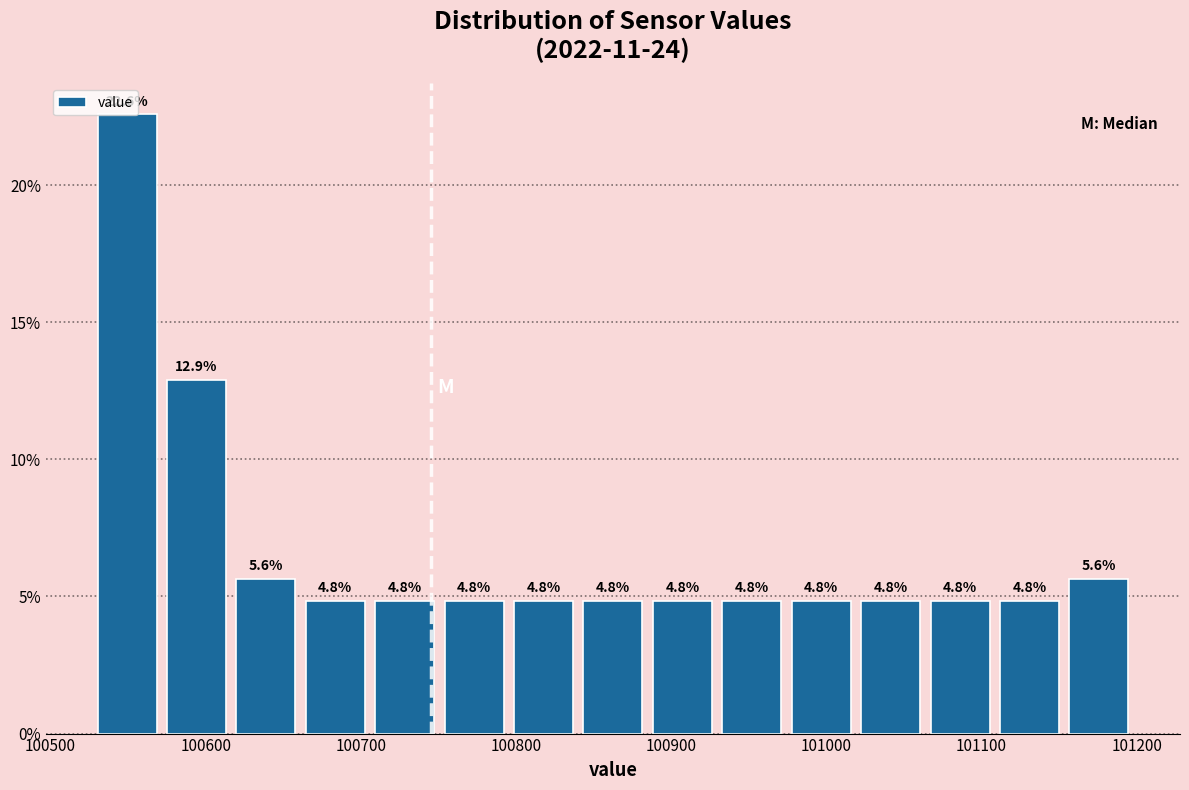

How tall is the bar that spans 100880 to 100930 on the x-axis? The bar edges are not printed on the chart, so give them approximately, as read against the axis.

4.8